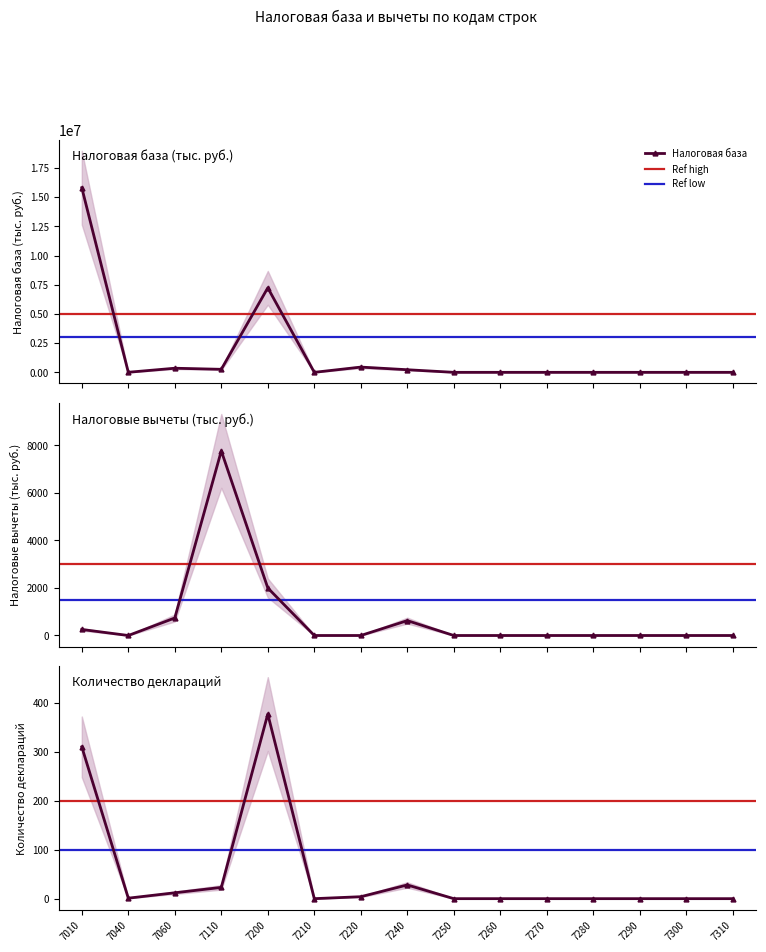

What is the difference between the Налоговые вычеты values at 7040 and 7010?

254